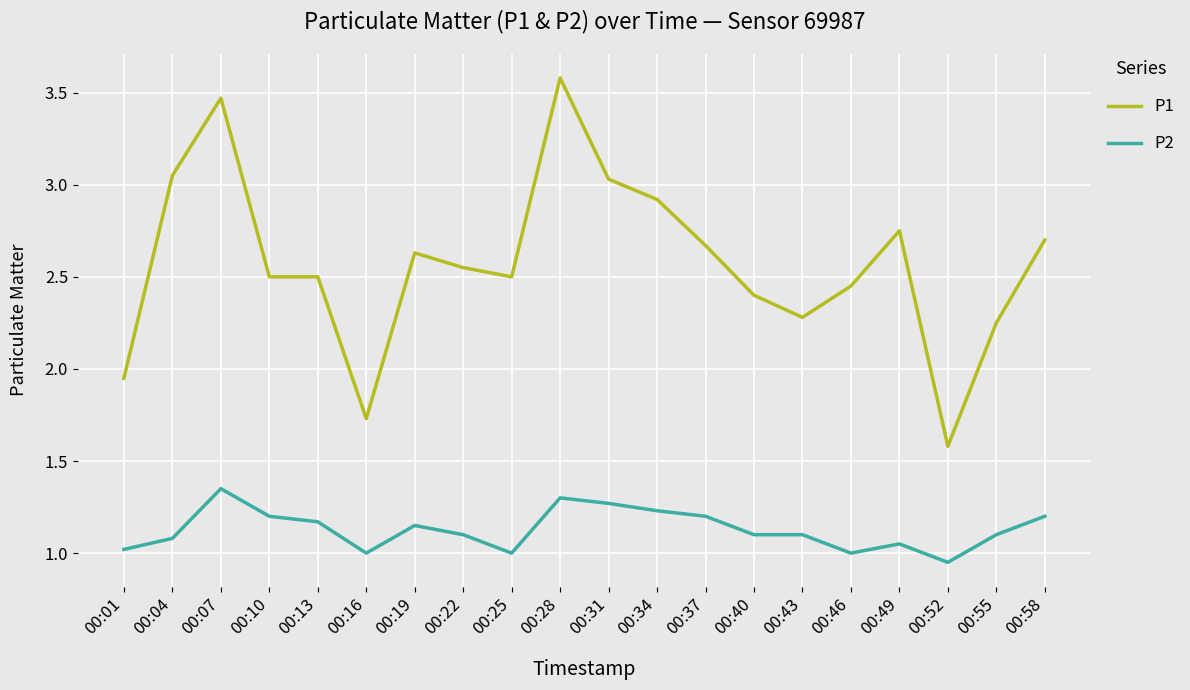

What is the maximum value shown in the chart?

3.6